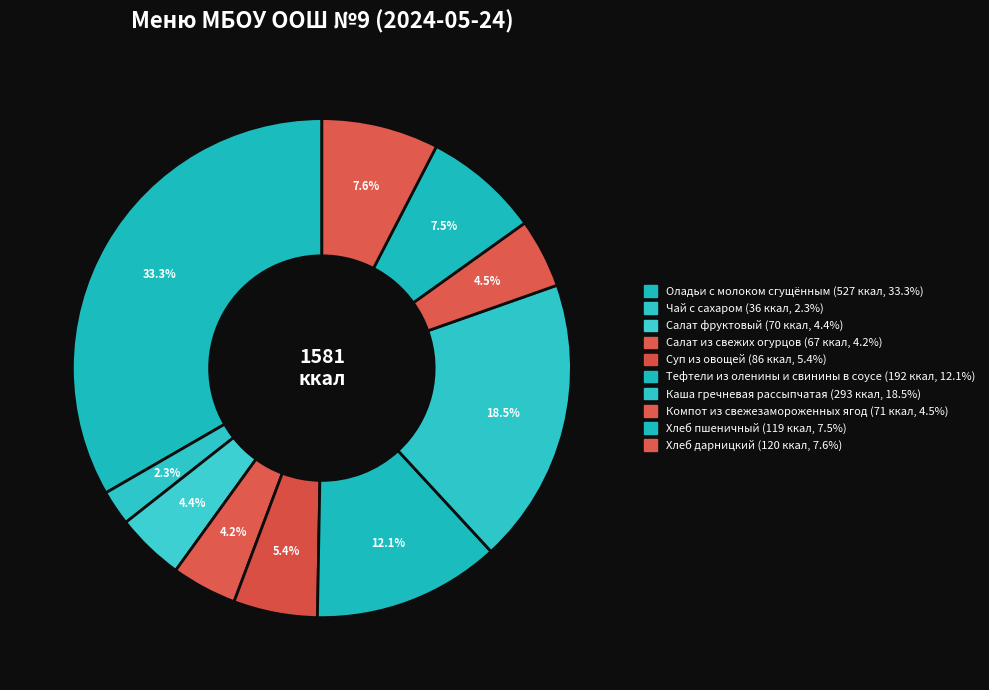

How many segments does this pie chart have?

10